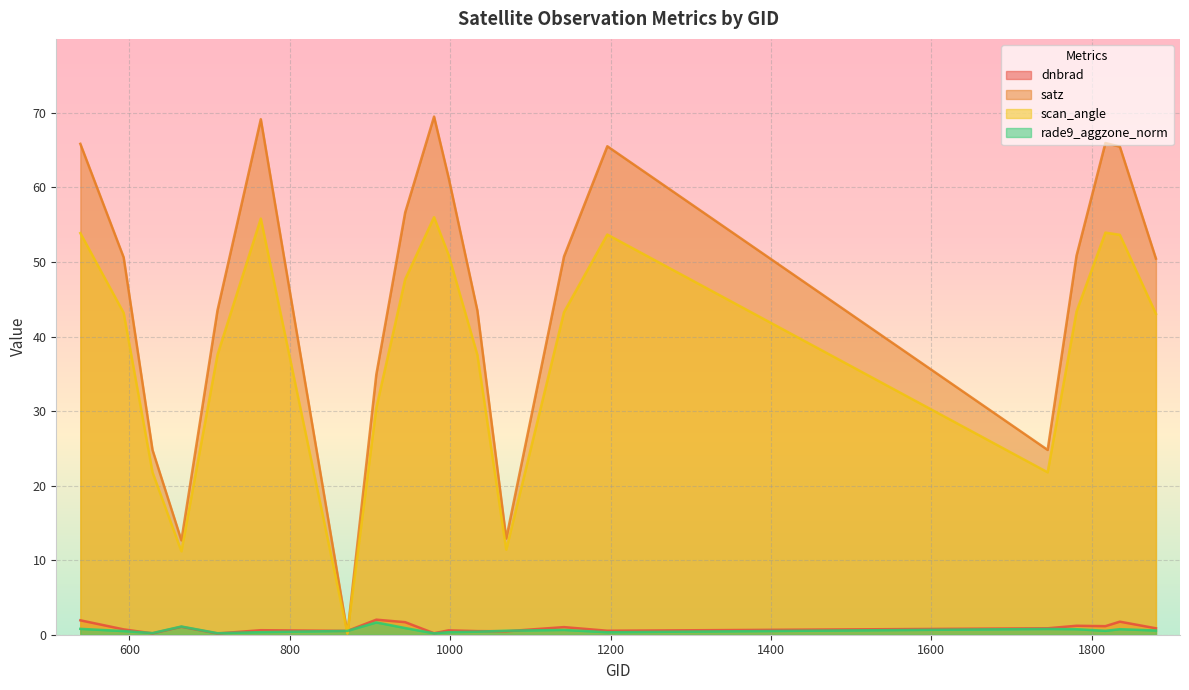

Reading left to right, transcribe all the data shown in this chart.

dnbrad: 1.9	0.7	0.2	1.1	0.2	0.6	0.5	2.0	1.7	0.2	0.6	0.5	0.5	1.0	0.5	0.9	1.2	1.1	1.8	0.9
satz: 65.9	50.6	24.8	12.7	43.5	69.2	0.2	34.9	56.7	69.5	61.4	43.5	12.9	50.7	65.5	24.8	50.9	66.0	65.5	50.5
scan_angle: 53.9	43.2	21.8	11.2	37.6	55.8	0.2	30.4	47.7	56.0	51.0	37.5	11.4	43.3	53.7	21.8	43.4	53.9	53.7	43.1
rade9_aggzone_norm: 0.8	0.5	0.2	1.1	0.2	0.3	0.5	1.6	0.9	0.2	0.3	0.4	0.5	0.6	0.3	0.8	0.7	0.5	0.7	0.6